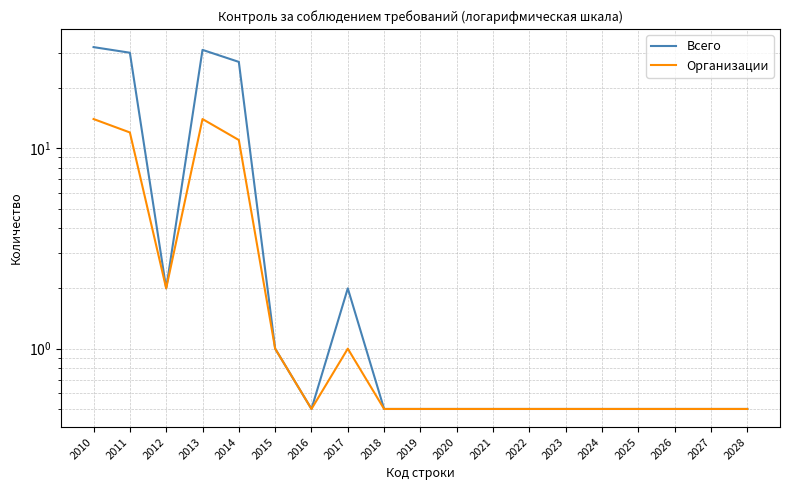

What is the sum of the Организации values at 2019 and 2013?

14.5